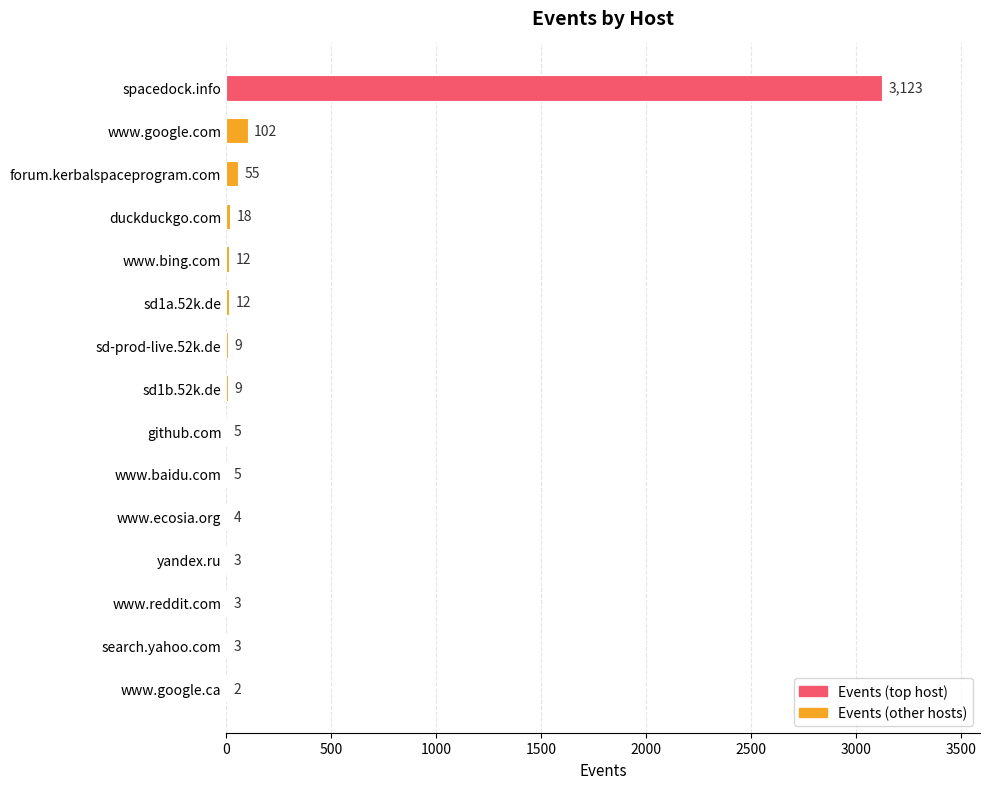

Read the value at sd1b.52k.de.

9